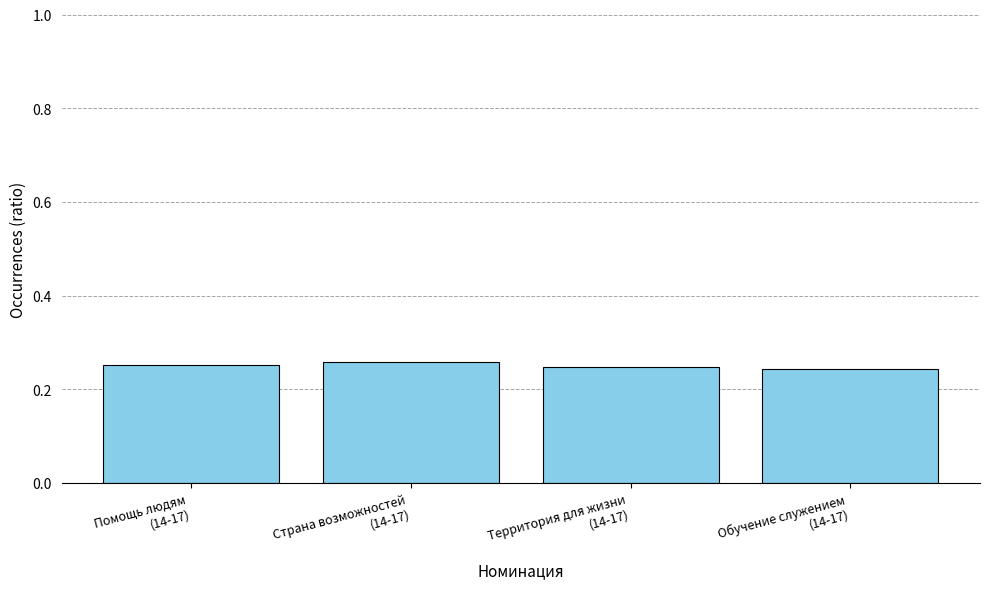

What is the label of the 3rd bar from the right?

Страна возможностей
(14-17)